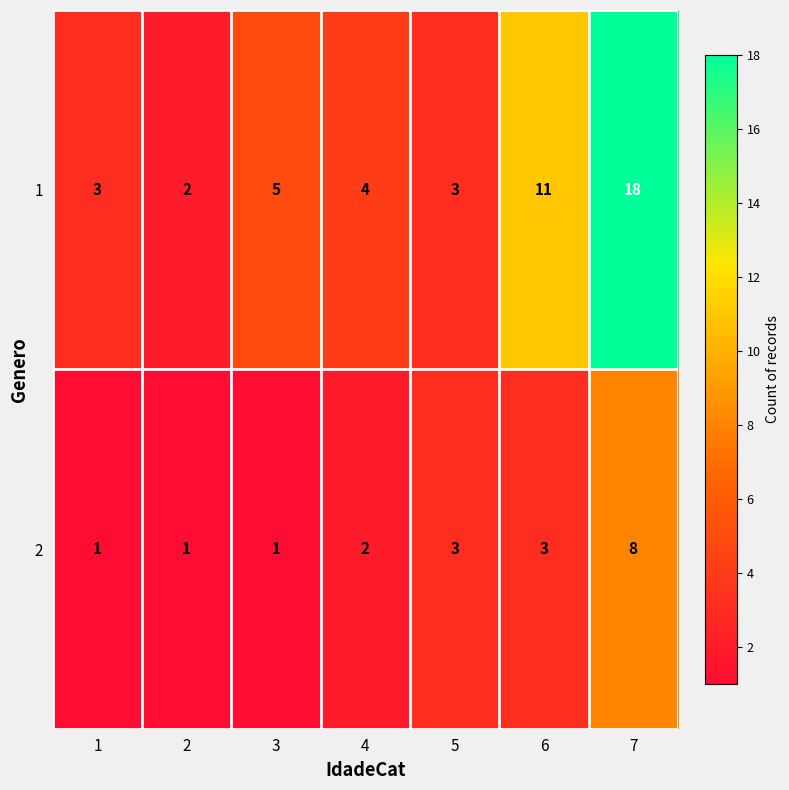

Which series has the largest total across all categories?

1